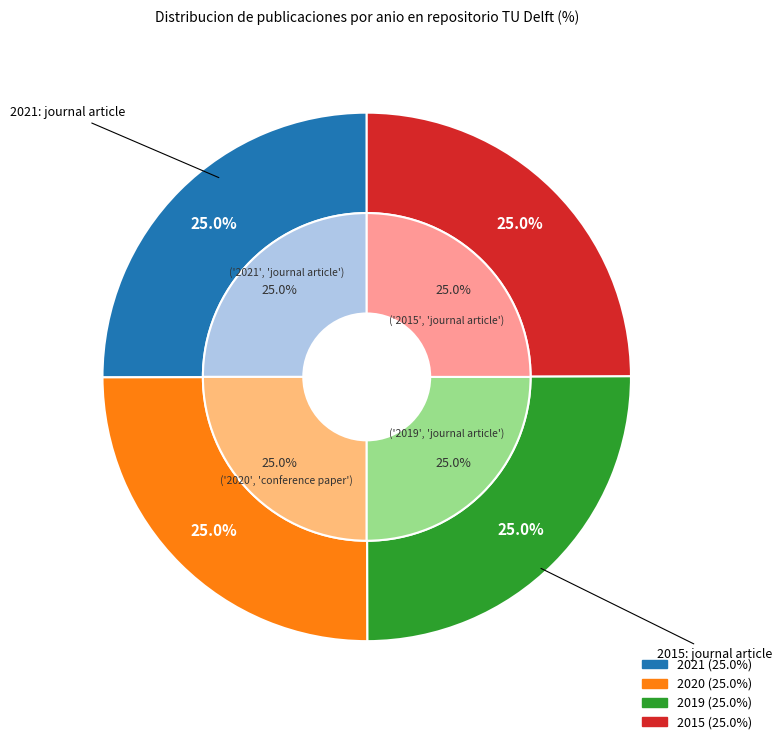

To the nearest percent, what portion does 2015 represent?

25%